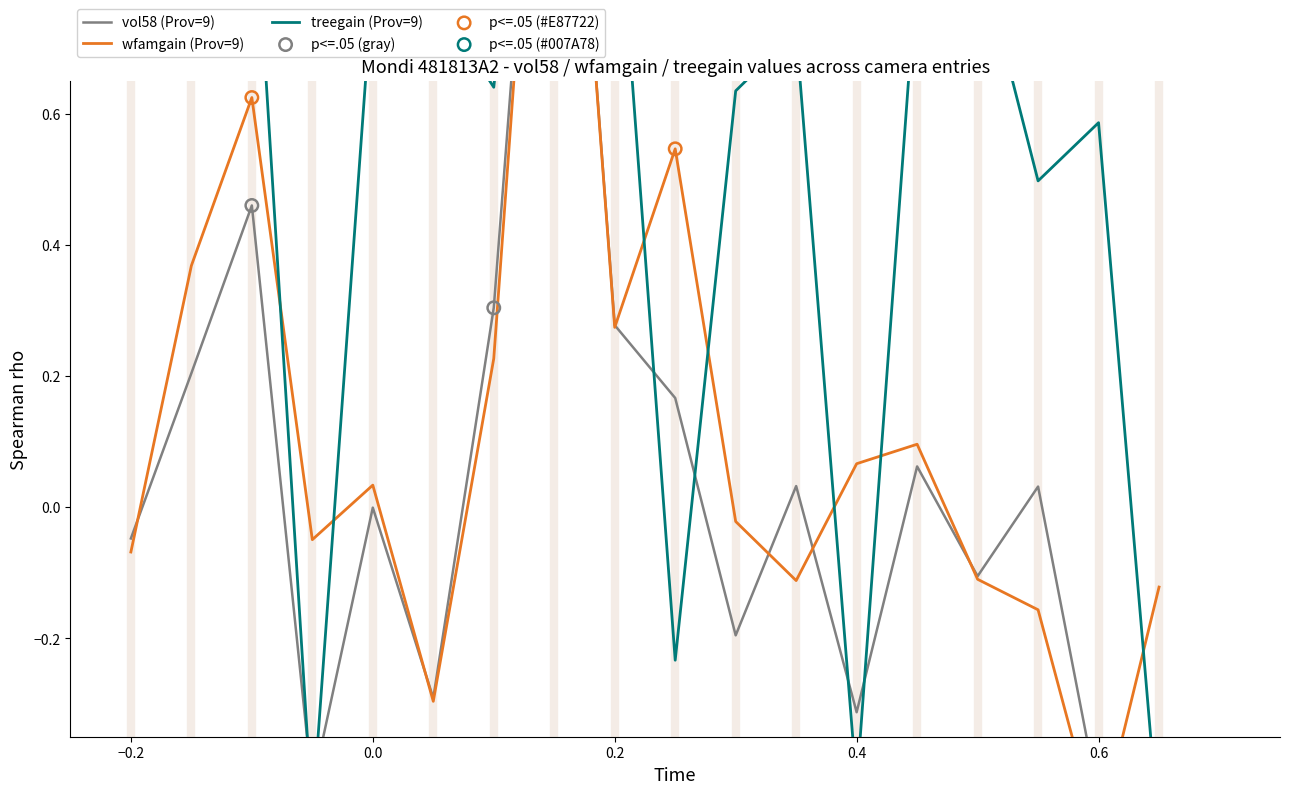

Which series has the largest total across all categories?

treegain